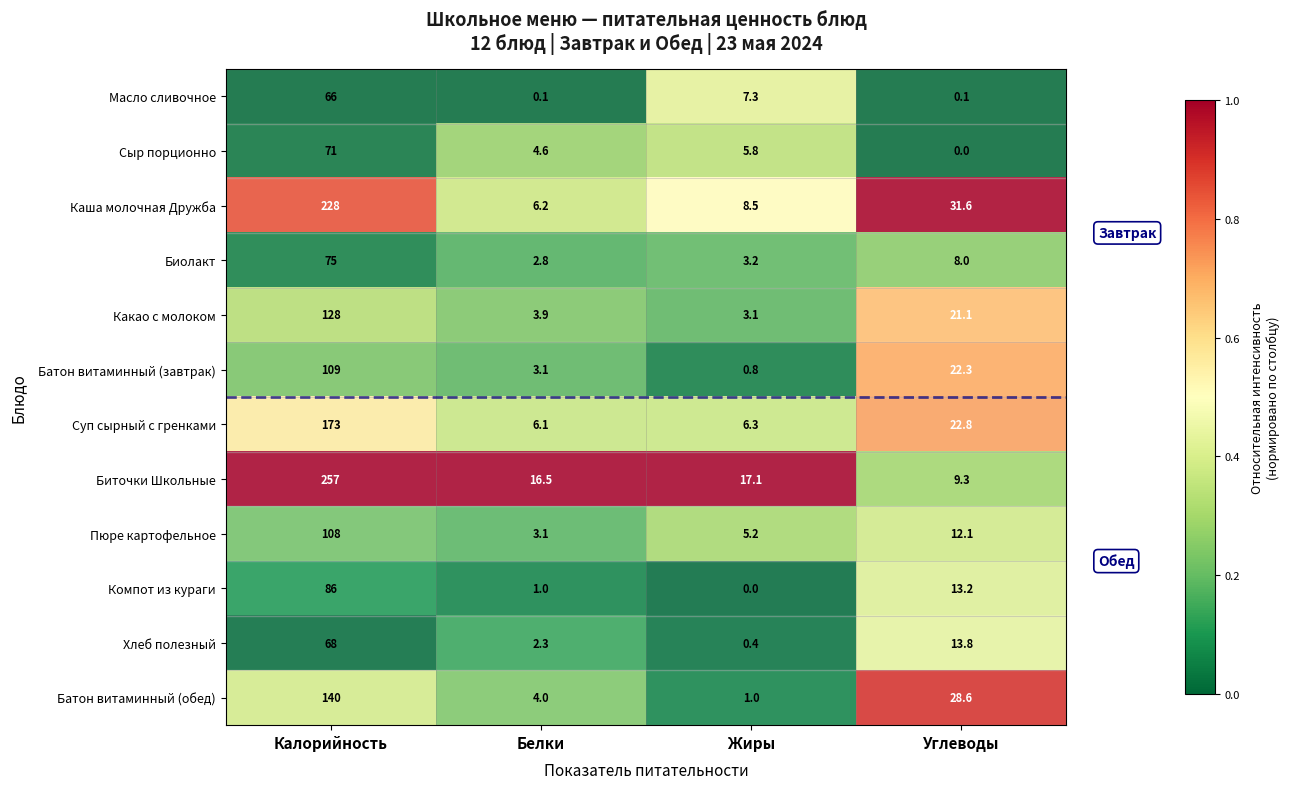

Is it true that Биолакт equals 5.3 at Жиры?

False